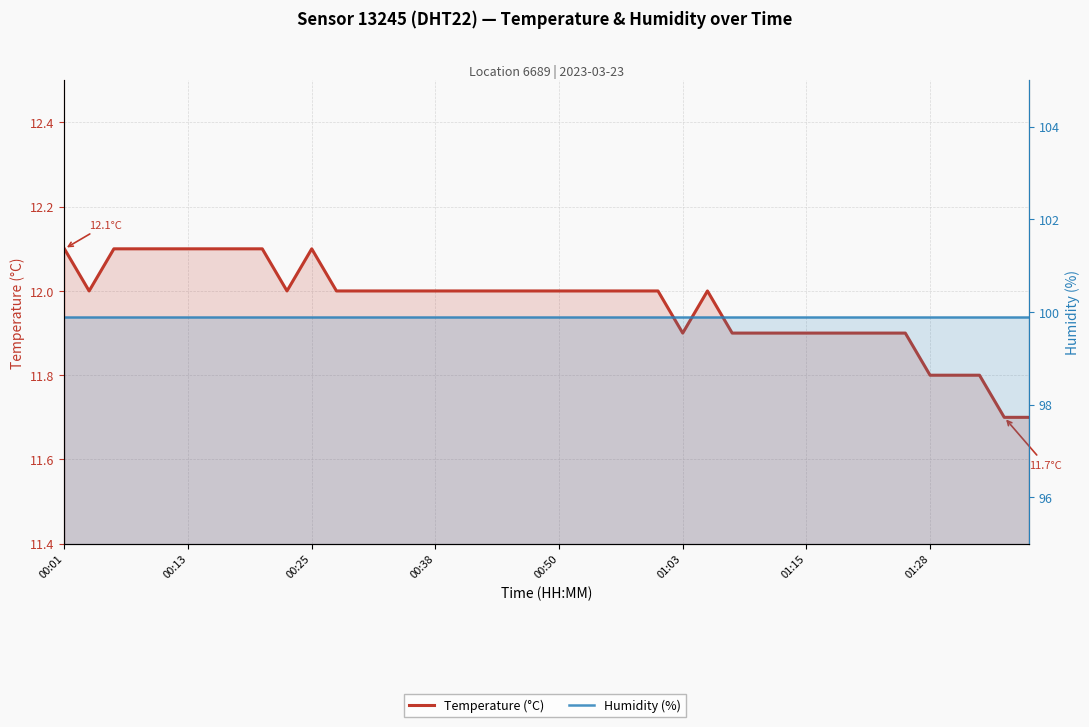

What is the lowest value of the Humidity (%) series?

99.9